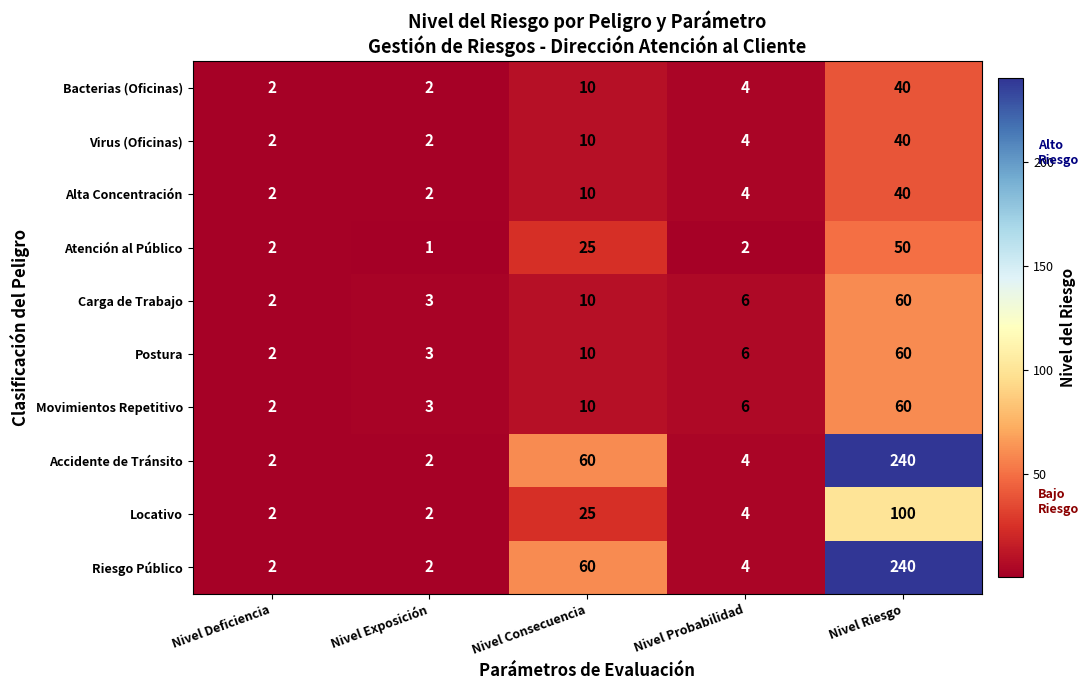

The value of Carga de Trabajo at Nivel Probabilidad is 2. True or false?

False